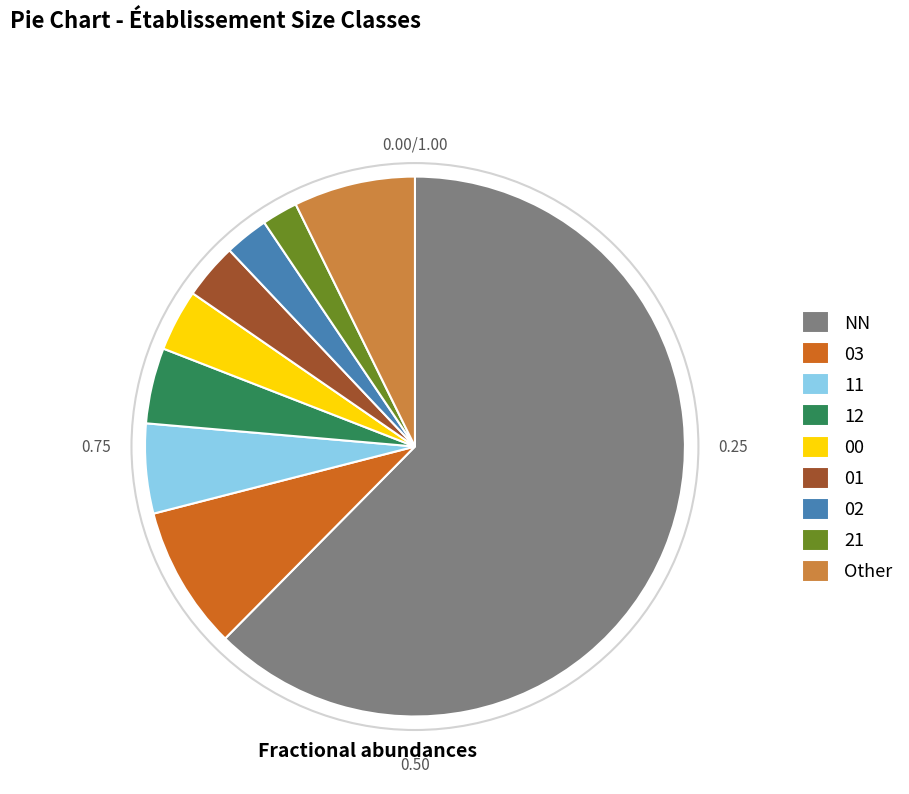

Which category has the biggest portion of the pie?

NN